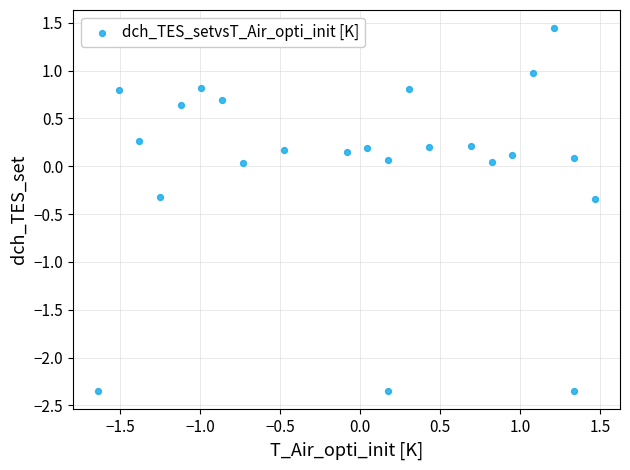

What is the range of X values (max minus min)?

3.1